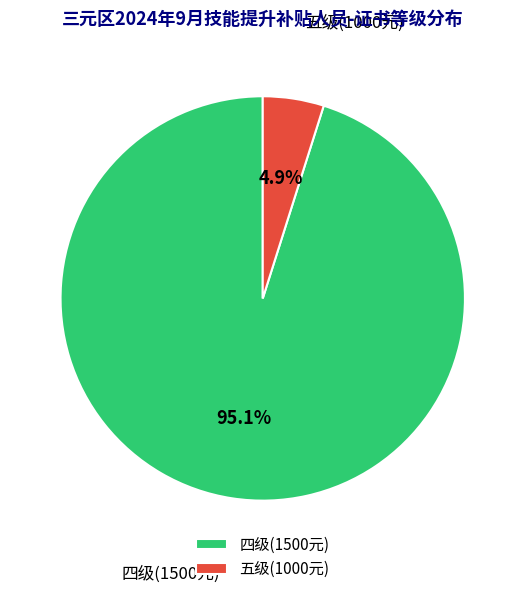

Which category accounts for the majority?

四级